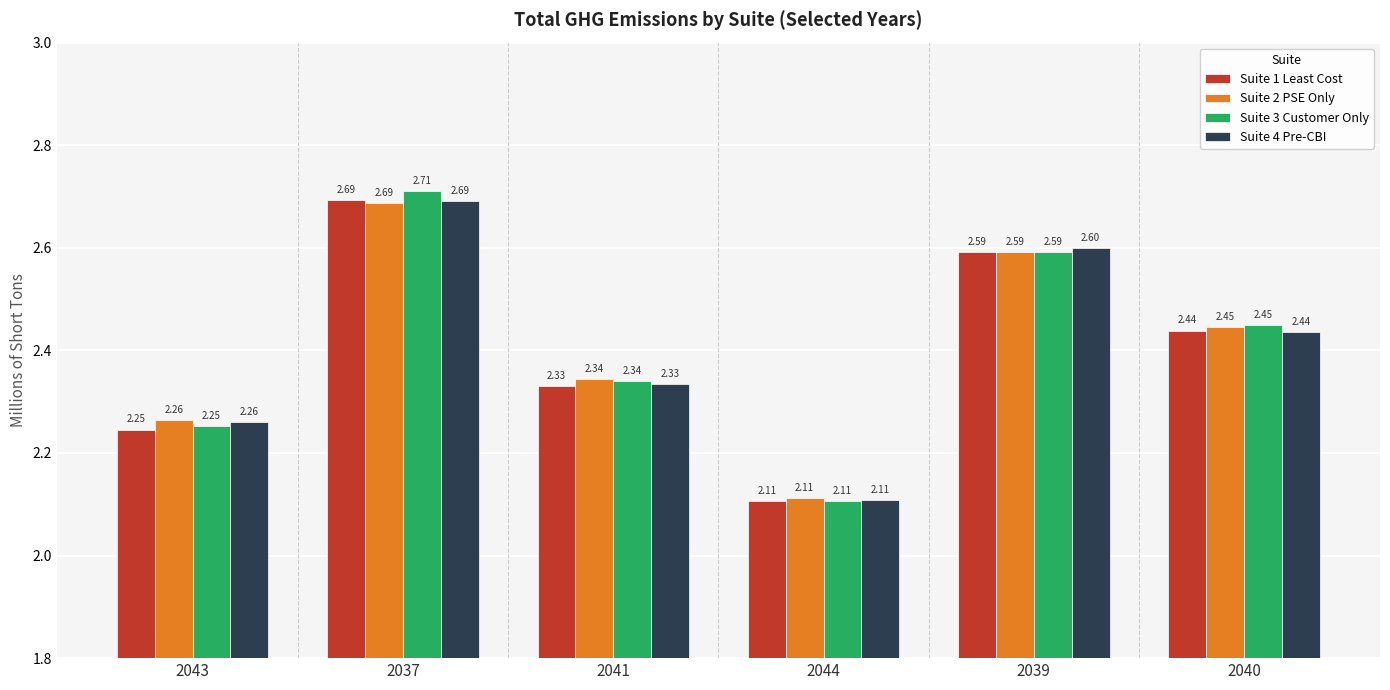

The Suite 3 Customer Only series shows 0.7 at 2037. True or false?

False